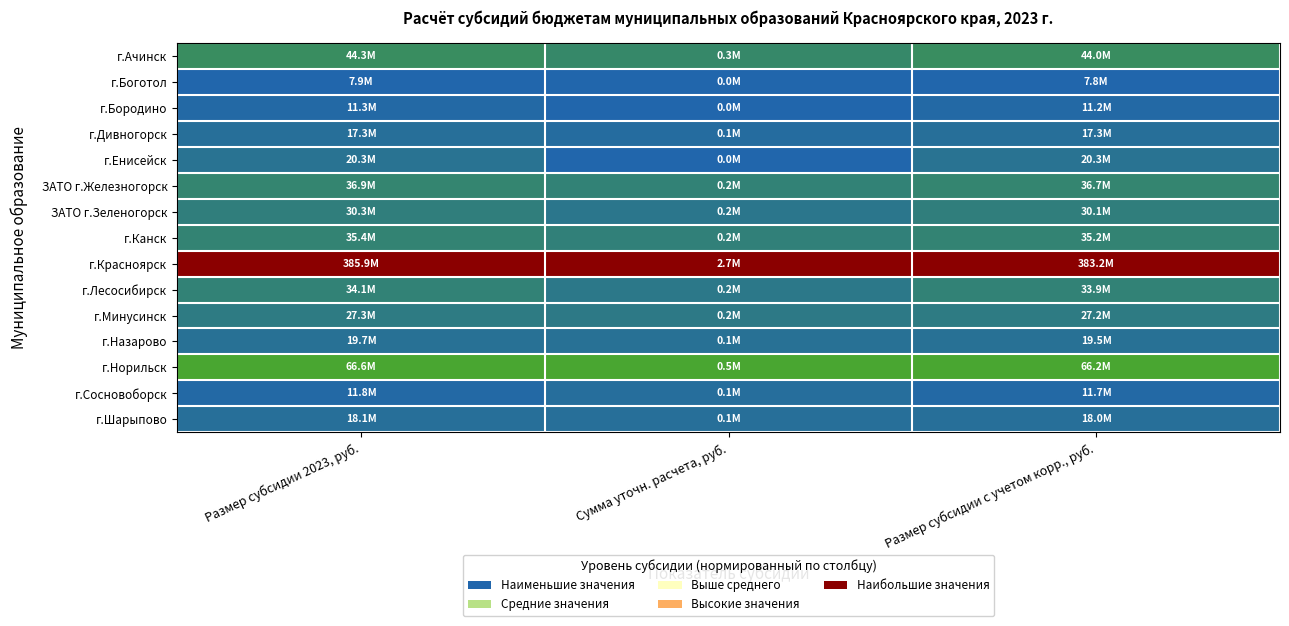

Which series has the largest total across all categories?

г.Красноярск